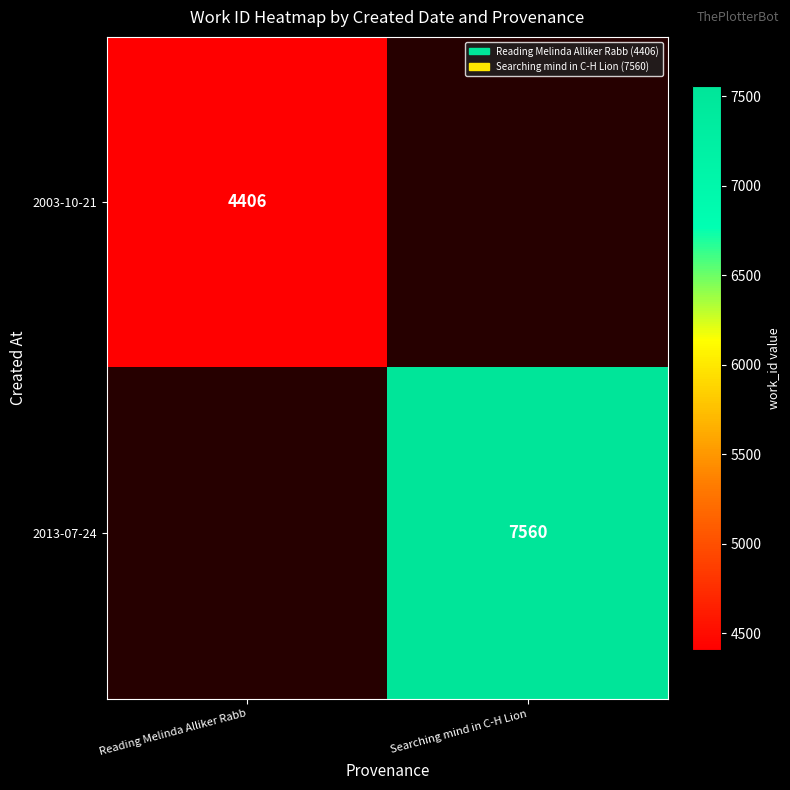

The 2003-10-21 series shows 1515 at Reading Melinda Alliker Rabb. True or false?

False